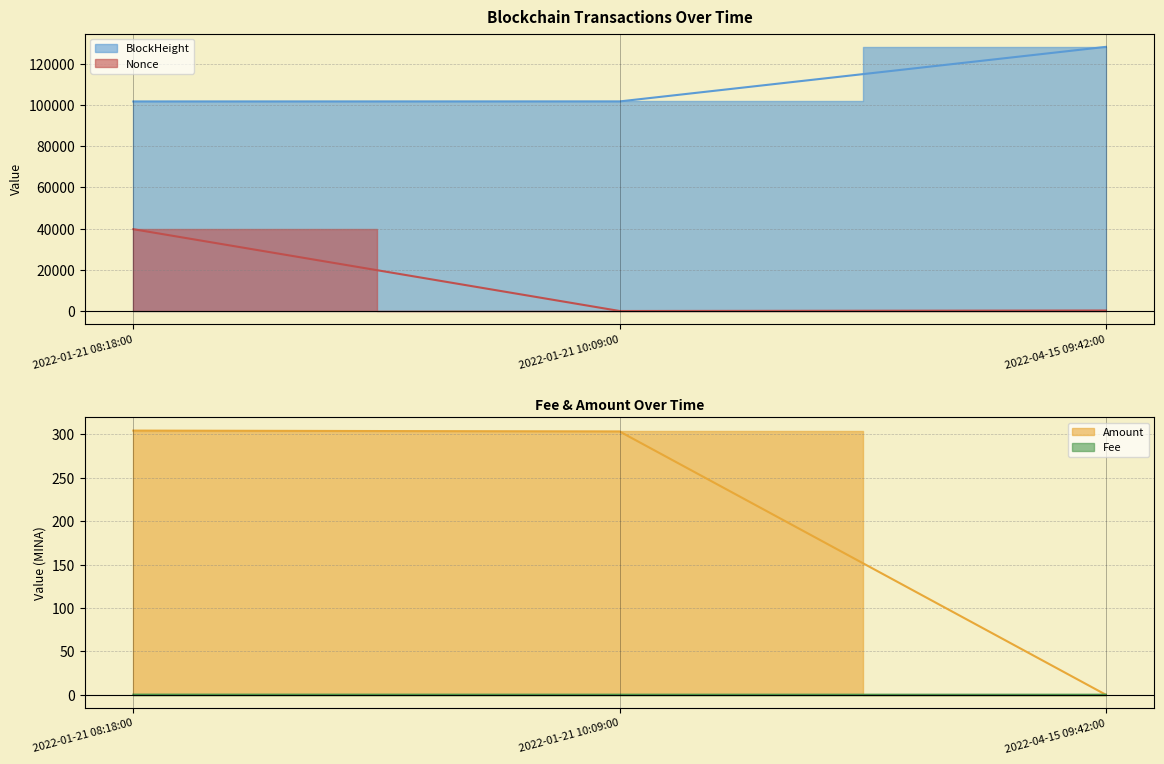

What are all the series names shown in the legend?

BlockHeight, Nonce, Fee, Amount